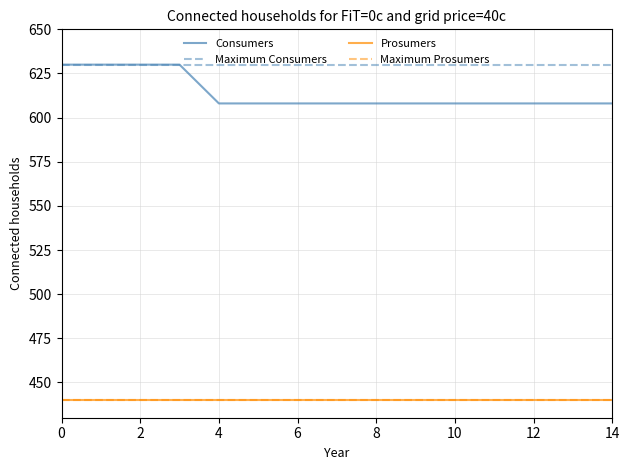

Does the chart have visible grid lines?

Yes